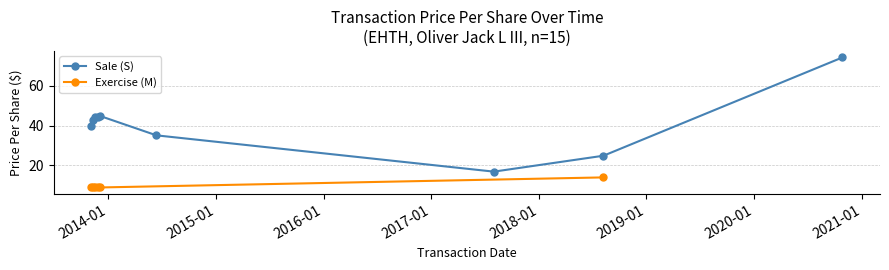

How many points are higher than both their immediate neighbors (excluding endpoints)?

3